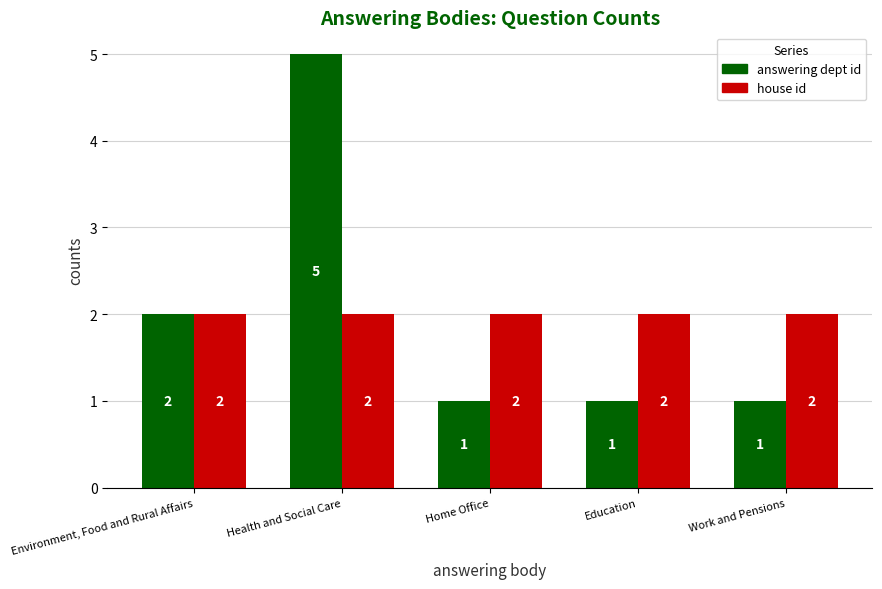

What are all the series names shown in the legend?

answering dept id, house id